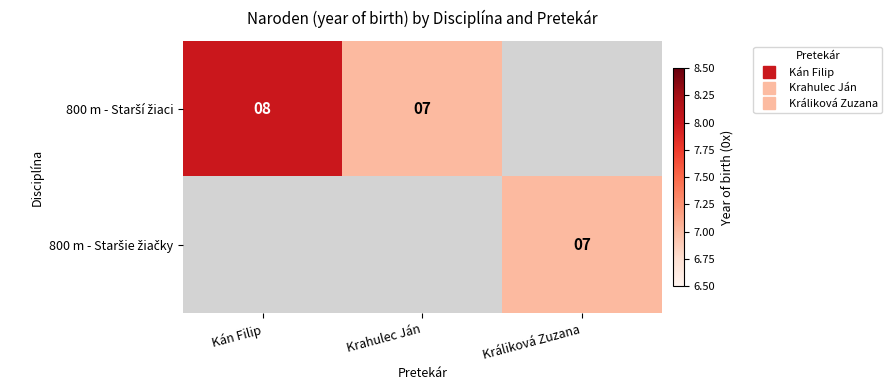

Which category has the lowest value across all series?

Krahulec Ján